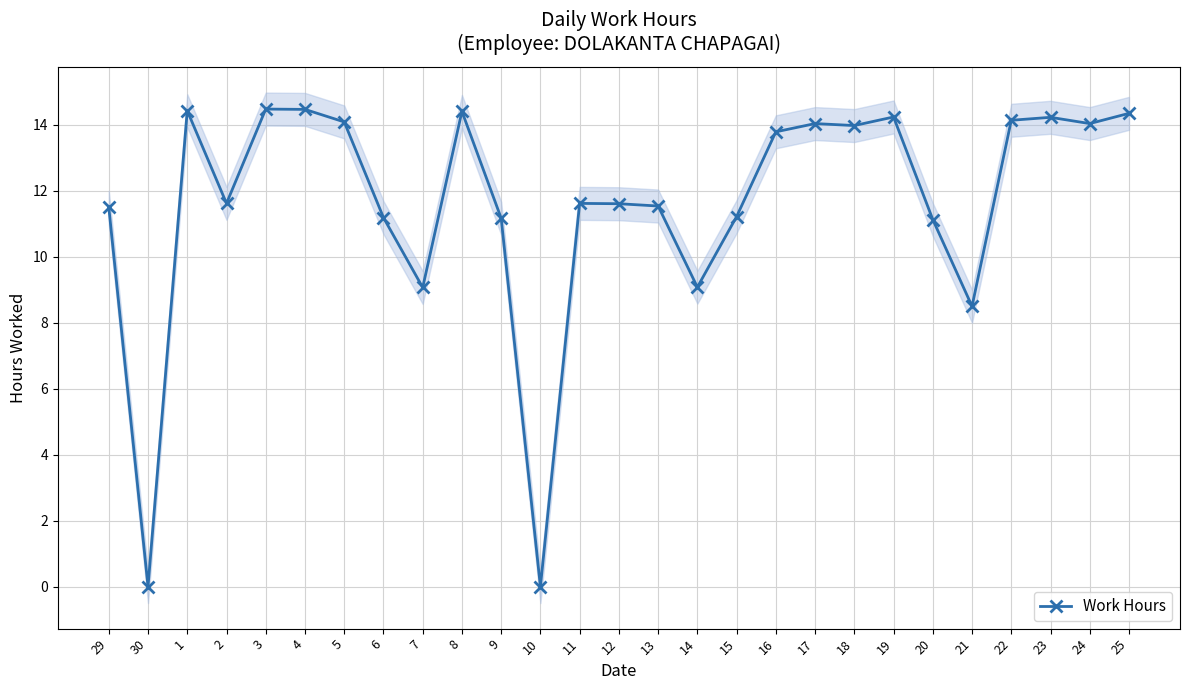

Which label corresponds to the smallest value in the chart?

30